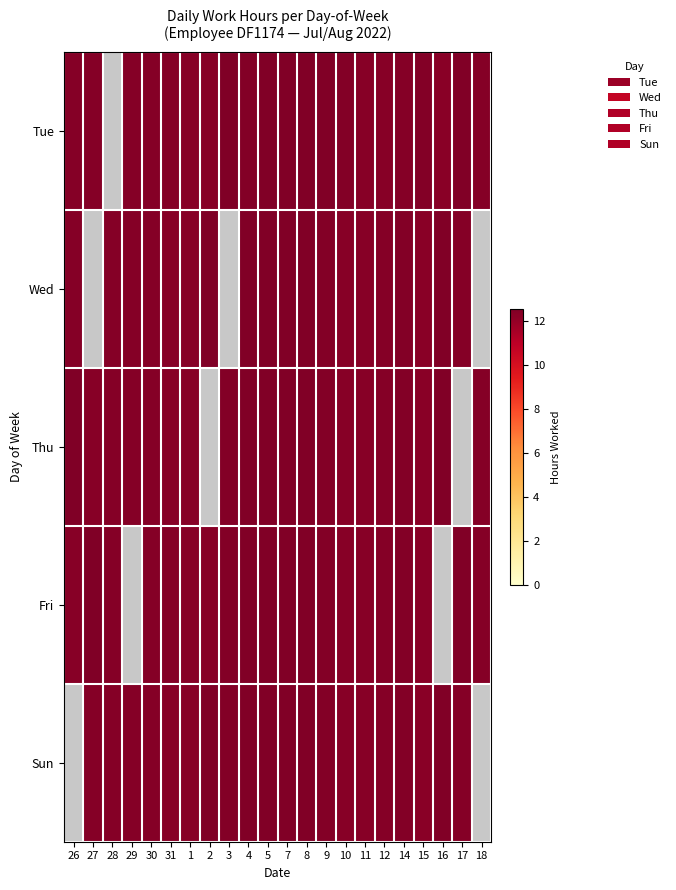

Reading right to left, extract all data points from this chart.

Tue: 18=12.4	17=12.5	16=12.3	15=12.4	14=12.4	12=12.3	11=12.3	10=12.4	9=12.5	8=12.5	7=12.5	5=12.5	4=12.4	3=12.5	2=12.3	1=12.3	31=12.4	30=12.4	29=12.4	28=0.0	27=12.4	26=12.4
Wed: 18=0.0	17=12.4	16=12.5	15=12.3	14=12.4	12=12.4	11=12.3	10=12.3	9=12.4	8=12.5	7=12.5	5=12.5	4=12.5	3=0.0	2=12.5	1=12.3	31=12.3	30=12.4	29=12.4	28=12.4	27=0.0	26=12.4
Thu: 18=12.4	17=0.0	16=12.5	15=12.3	14=12.4	12=12.4	11=12.3	10=12.3	9=12.4	8=12.5	7=12.5	5=12.5	4=12.5	3=12.4	2=0.0	1=12.3	31=12.3	30=12.4	29=12.4	28=12.4	27=12.3	26=12.5
Fri: 18=12.4	17=12.5	16=0.0	15=12.3	14=12.4	12=12.4	11=12.3	10=12.3	9=12.4	8=12.5	7=12.5	5=12.5	4=12.5	3=12.4	2=12.3	1=12.3	31=12.4	30=12.4	29=0.0	28=12.4	27=12.5	26=12.3
Sun: 18=0.0	17=12.4	16=12.5	15=12.3	14=12.4	12=12.4	11=12.3	10=12.3	9=12.4	8=12.5	7=12.5	5=12.5	4=12.5	3=12.4	2=12.5	1=12.3	31=12.3	30=12.4	29=12.4	28=12.4	27=12.4	26=0.0